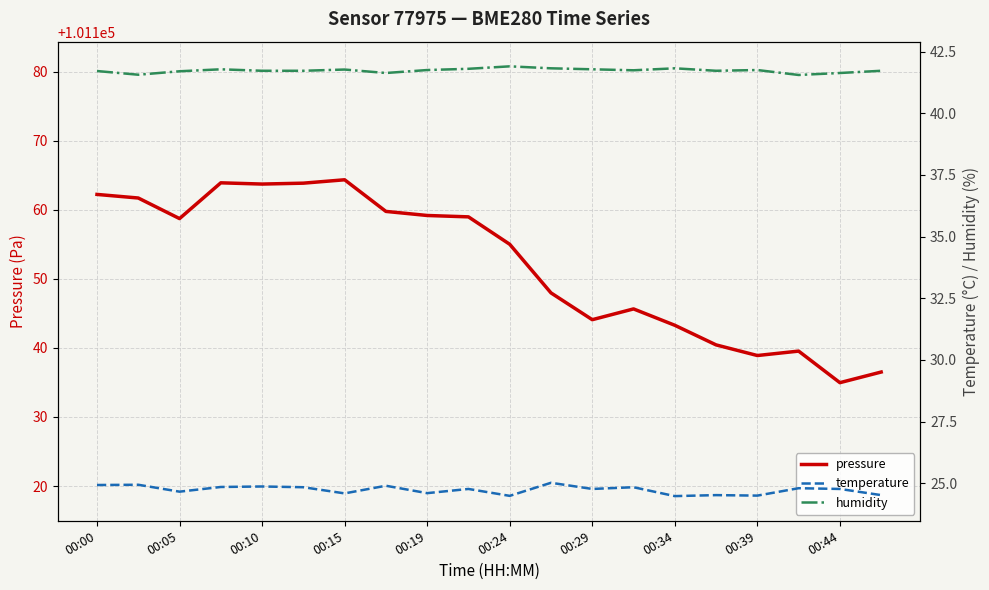

Which series has the largest range (max minus min)?

pressure